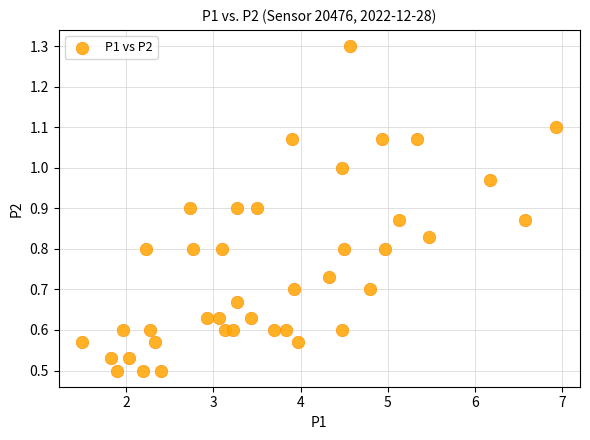

What is the range of X values (max minus min)?

5.4